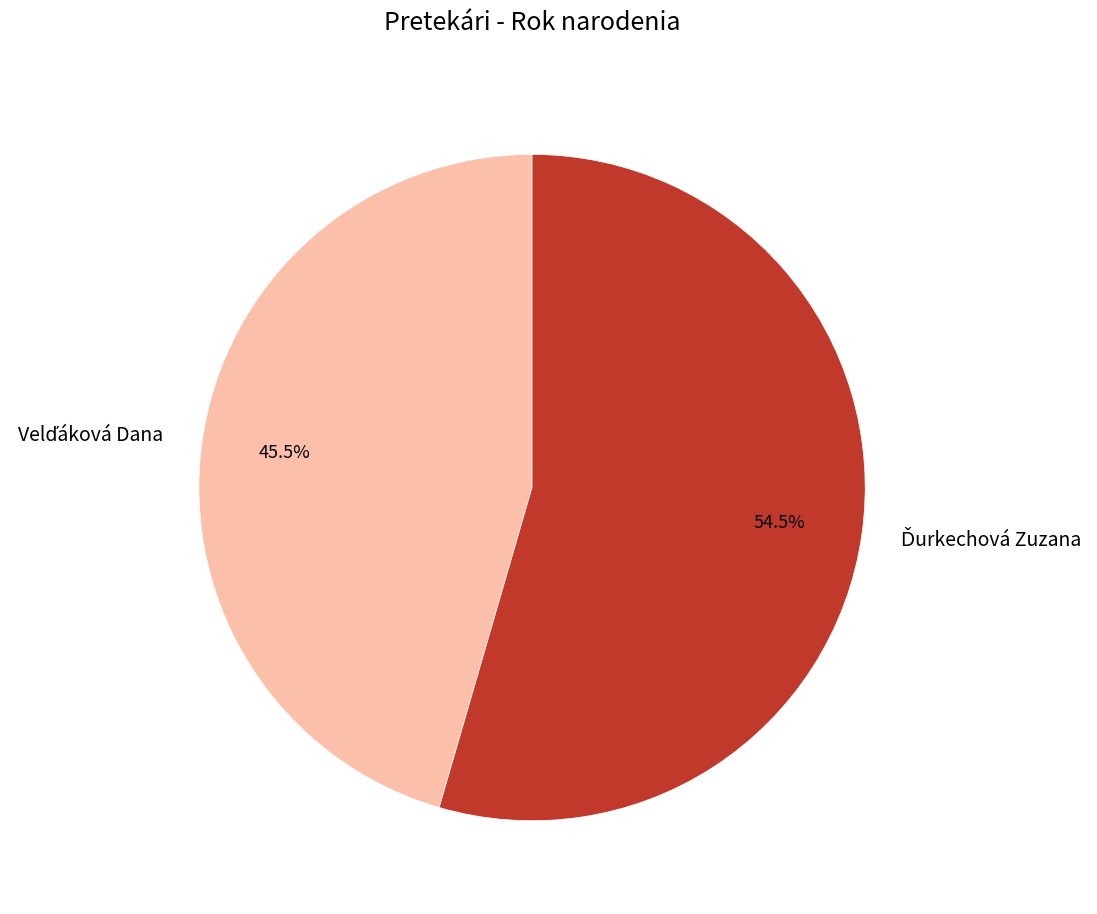

Does any single category account for the majority?

Yes